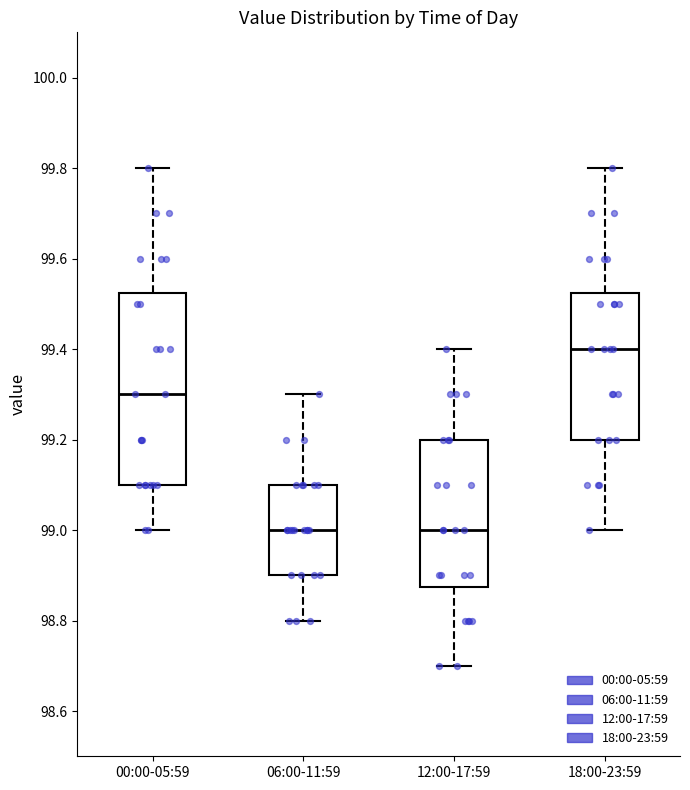

Reading left to right, read every box against the y-axis: the position of its median line, the range the box covers, and the ends of its whiskers. The values are not printed on the chart, so give them approximately, as read against the axis.

00:00-05:59: median 99.30, box 99.10 to 99.52, whiskers 99.00 to 99.80
06:00-11:59: median 99.00, box 98.90 to 99.10, whiskers 98.80 to 99.30
12:00-17:59: median 99.00, box 98.88 to 99.20, whiskers 98.70 to 99.40
18:00-23:59: median 99.40, box 99.20 to 99.52, whiskers 99.00 to 99.80